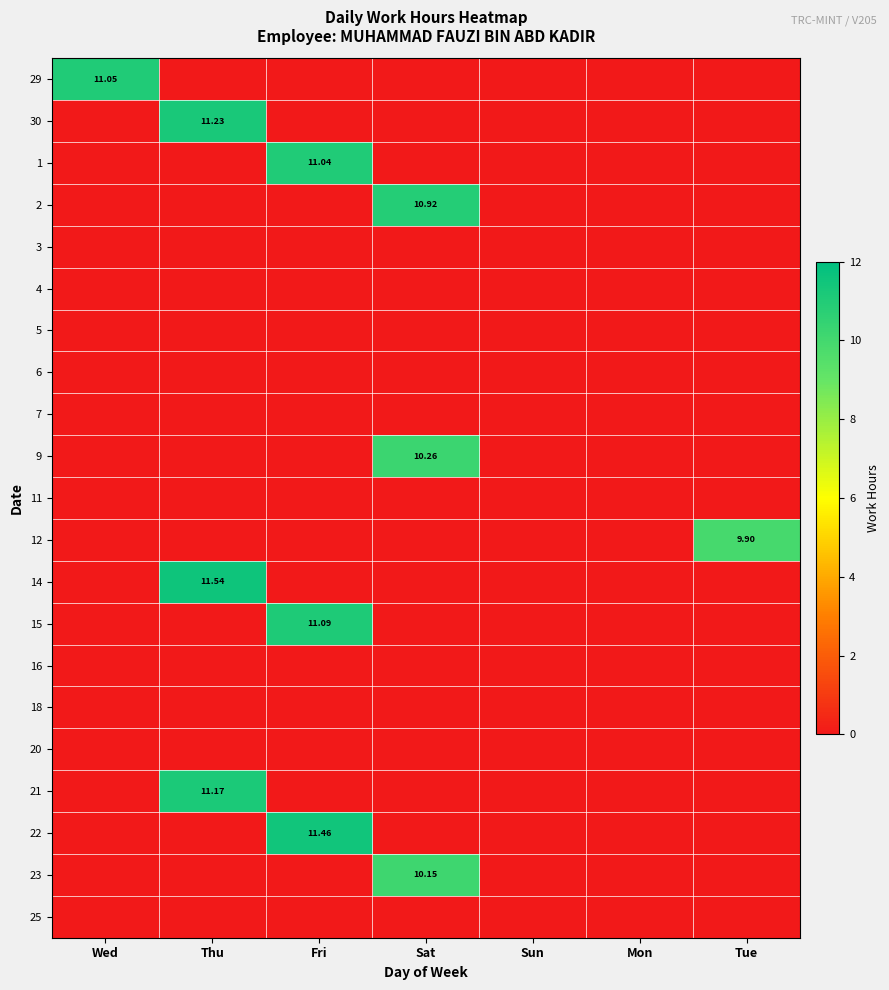

The 16 series shows 0.0 at Fri. True or false?

True